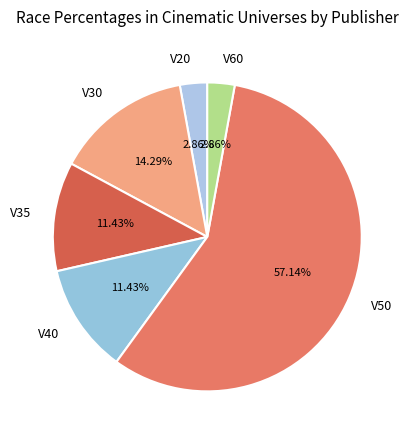

What is the ratio of the value at V35 to the value at V20?

4.0